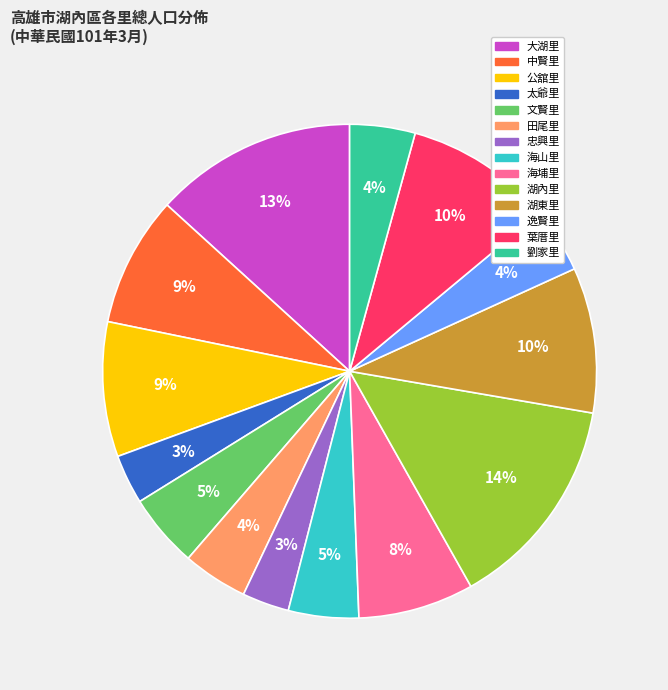

Combined, do 公舘里 and 葉厝里 account for over 50%?

No